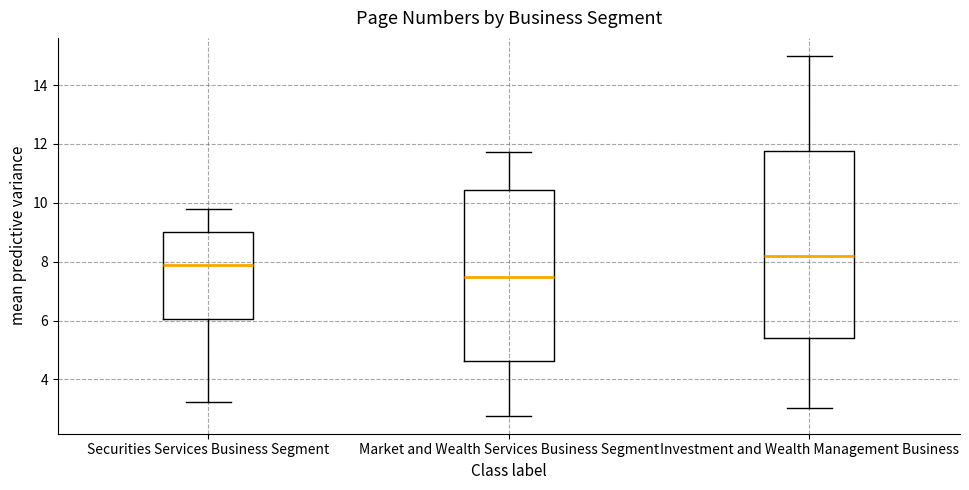

Where is the upper edge of the box for Market and Wealth Services Business Segment on the y-axis? The values are not printed on the chart, so give them approximately, as read against the axis.

10.4